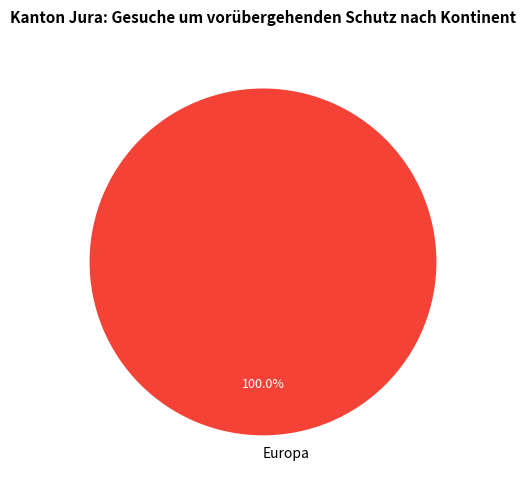

Which category accounts for the majority?

Europa